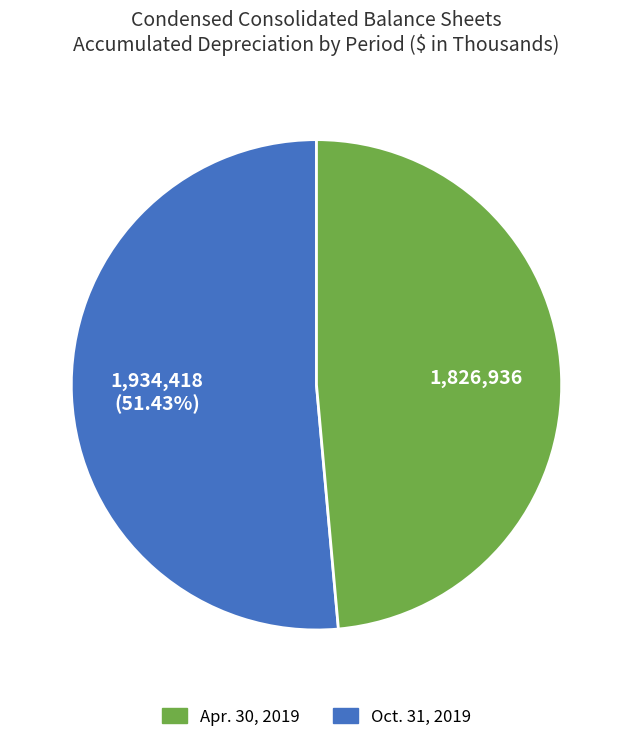

Is there a majority slice in this chart?

Yes